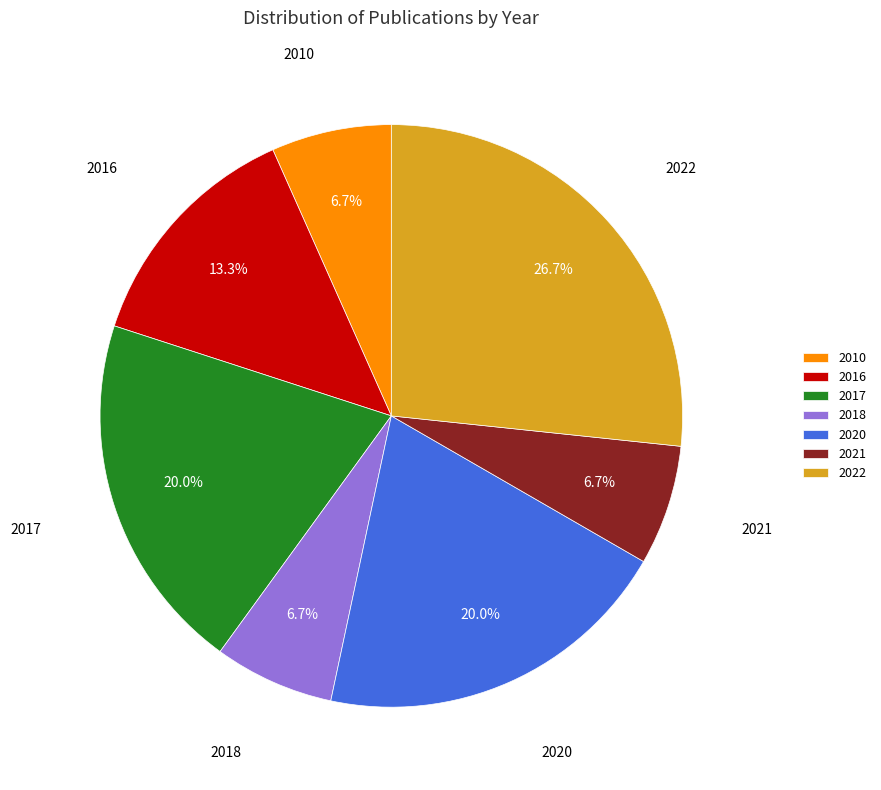

What percentage is the 2016 slice, to the nearest percent?

13%